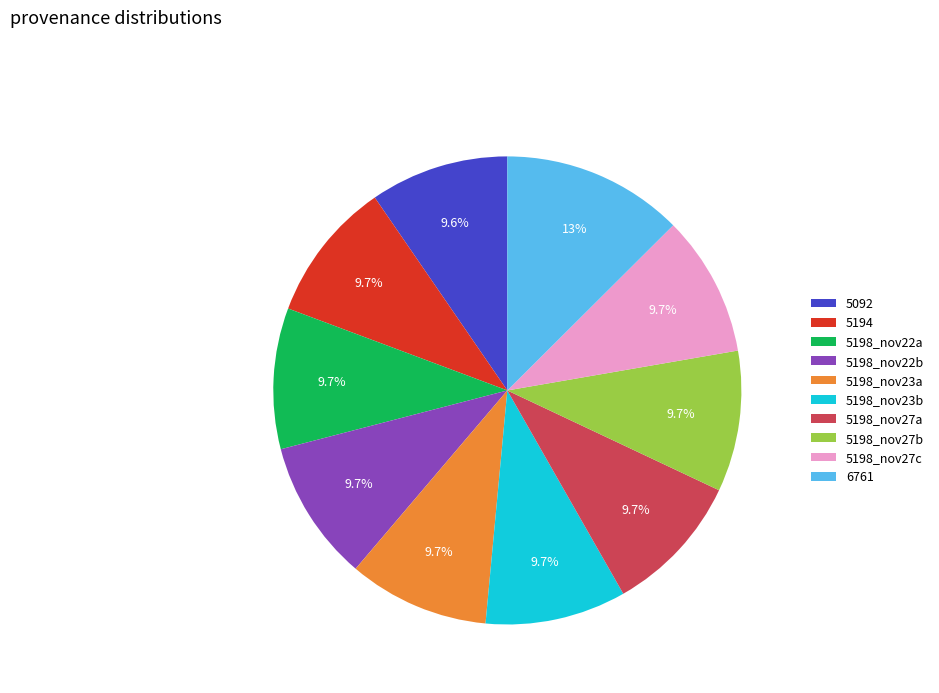

What is the ratio of the value at 5194 to the value at 5198_nov27b?

1.0